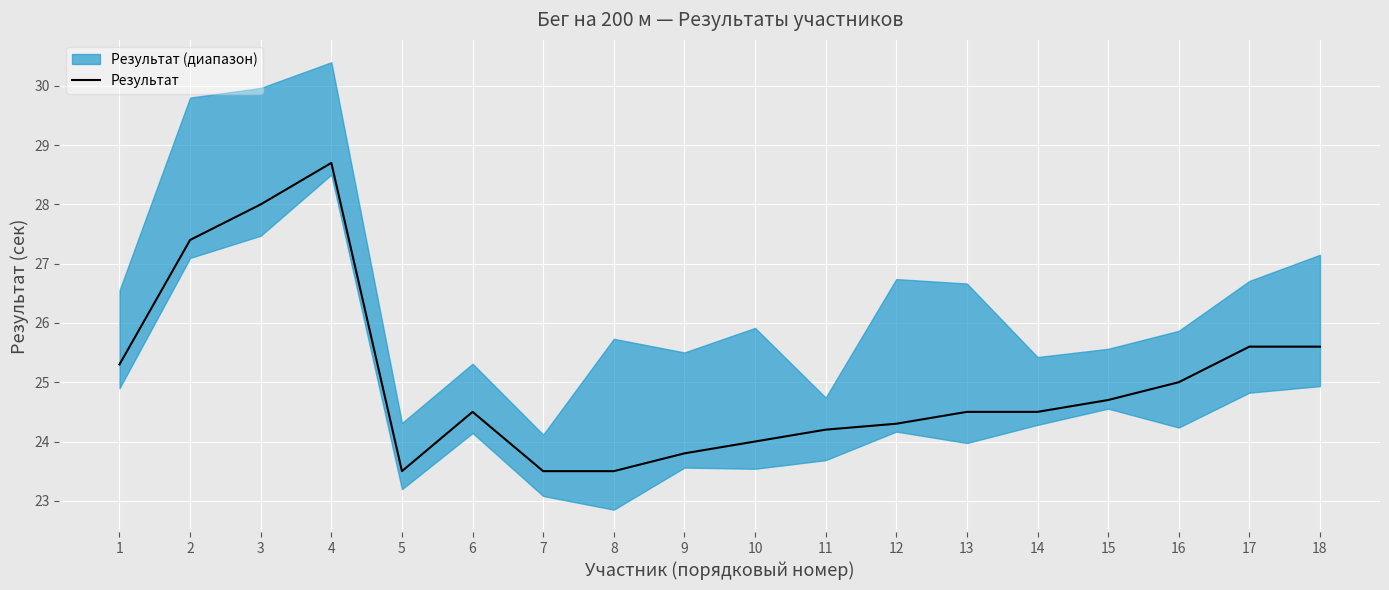

Read the value at 18.

25.6